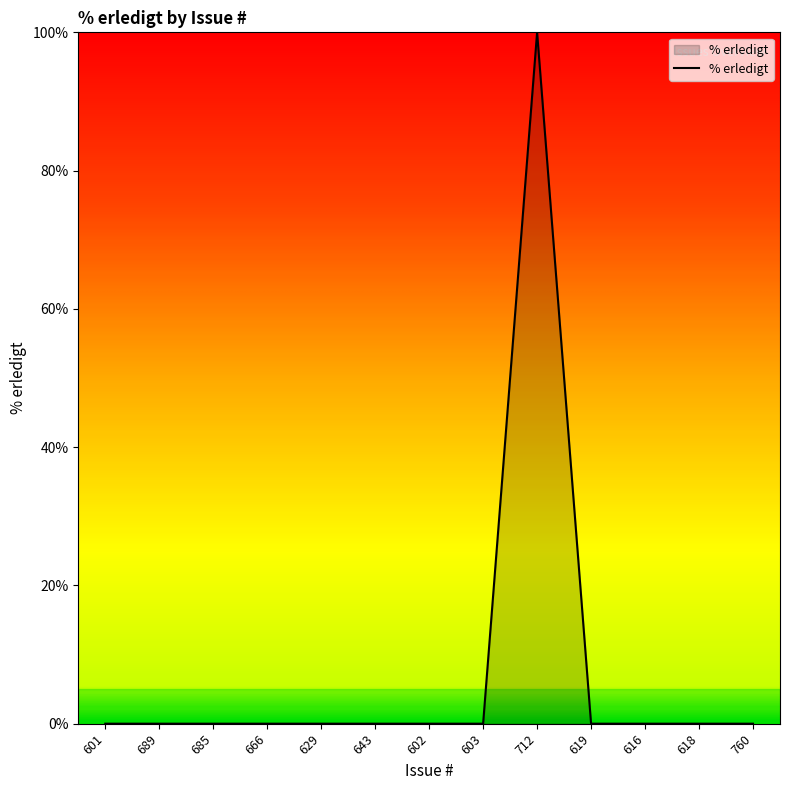

True or false: the data shows -34 at 601.

False